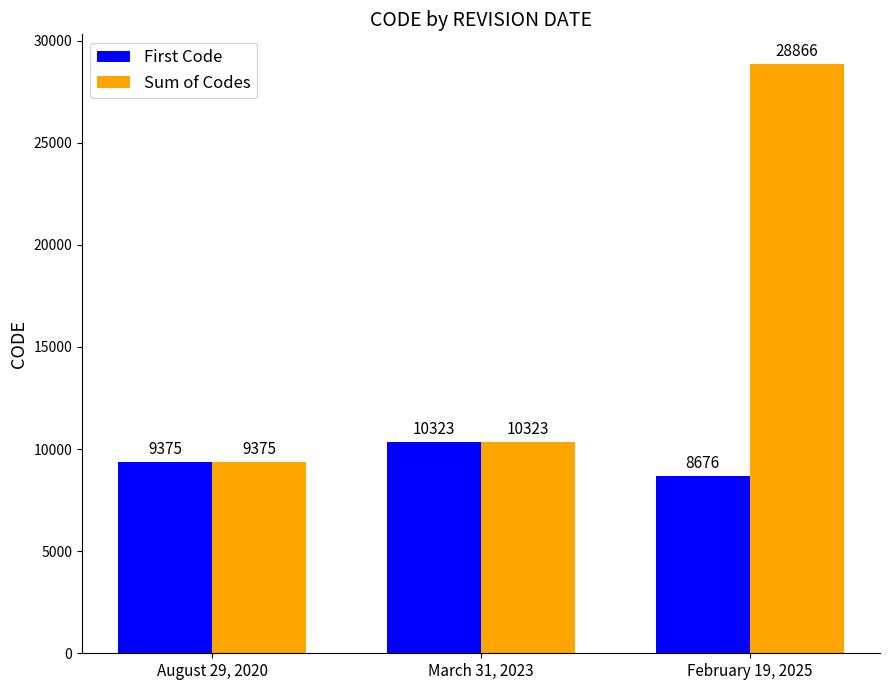

What is the value of the Sum of Codes bar at the 2nd from the left?

10323